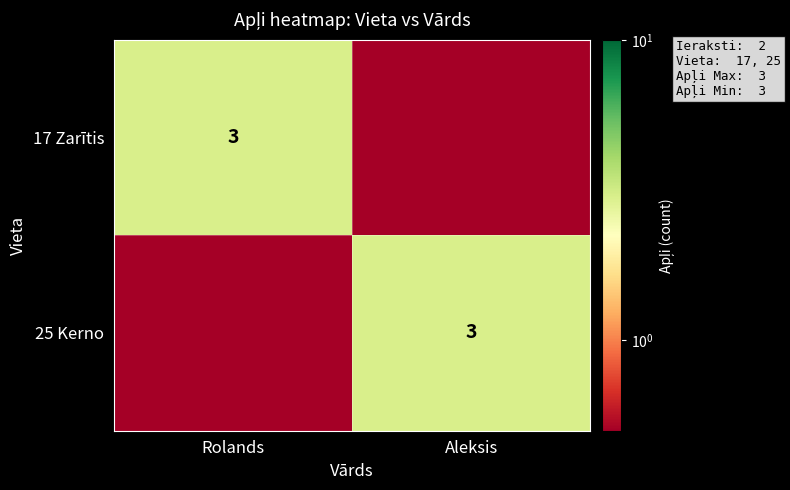

Is it true that 25 Kerno equals 5.3 at Aleksis?

False